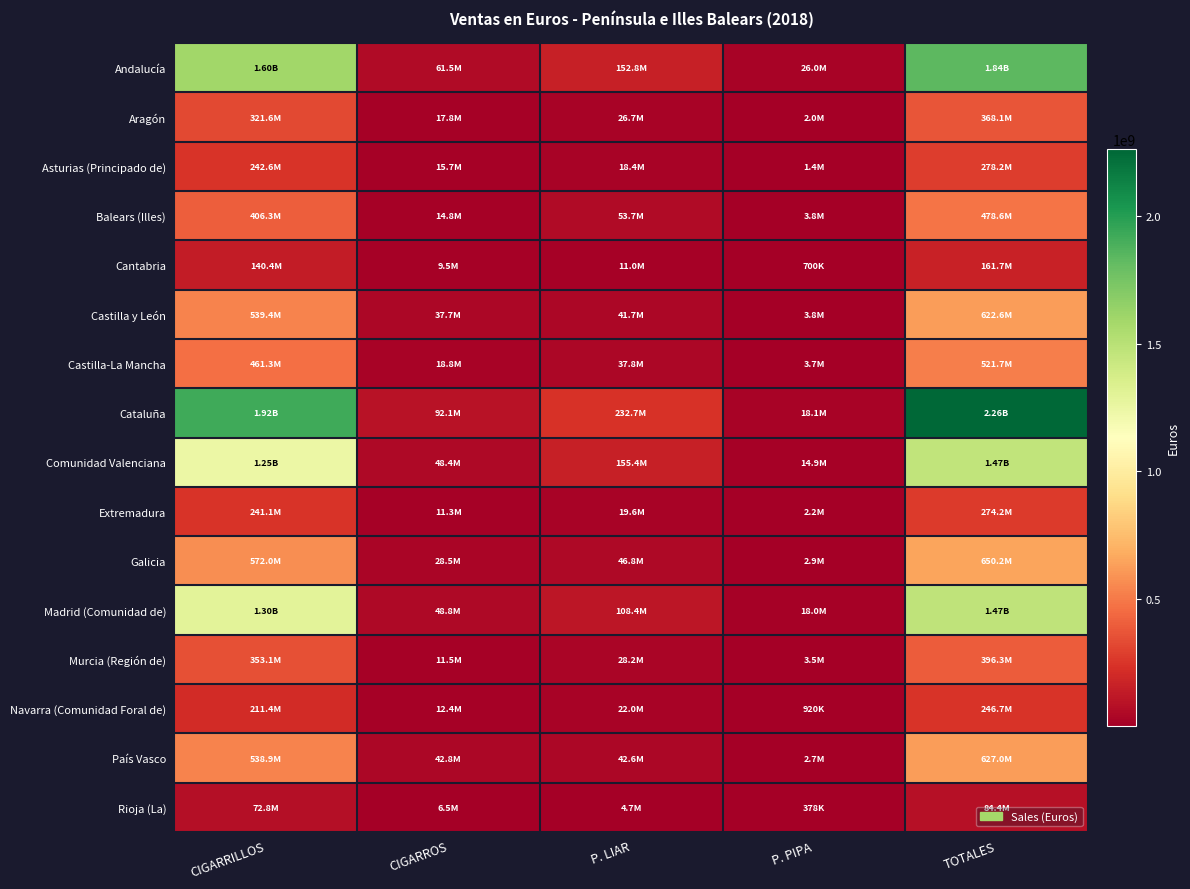

Reading right to left, transcribe all the data shown in this chart.

Andalucía: TOTALES=1839657868.0	P. PIPA=26031250.6	P. LIAR=152828472.2	CIGARROS=61471264.1	CIGARRILLOS=1599326881.6
Aragón: TOTALES=368119456.0	P. PIPA=1975295.1	P. LIAR=26731782.1	CIGARROS=17785814.5	CIGARRILLOS=321626564.5
Asturias (Principado de): TOTALES=278186850.0	P. PIPA=1423138.4	P. LIAR=18419633.9	CIGARROS=15724751.1	CIGARRILLOS=242619326.3
Balears (Illes): TOTALES=478575572.0	P. PIPA=3759448.2	P. LIAR=53654470.9	CIGARROS=14849931.9	CIGARRILLOS=406311721.0
Cantabria: TOTALES=161665199.0	P. PIPA=700446.3	P. LIAR=11003391.2	CIGARROS=9549742.8	CIGARRILLOS=140411619.0
Castilla y León: TOTALES=622572271.0	P. PIPA=3808766.4	P. LIAR=41731470.0	CIGARROS=37670925.4	CIGARRILLOS=539361109.2
Castilla-La Mancha: TOTALES=521695856.0	P. PIPA=3715020.5	P. LIAR=37823211.0	CIGARROS=18813918.3	CIGARRILLOS=461343706.3
Cataluña: TOTALES=2264274637.0	P. PIPA=18144873.6	P. LIAR=232671731.1	CIGARROS=92101863.9	CIGARRILLOS=1921356168.7
Comunidad Valenciana: TOTALES=1465219502.0	P. PIPA=14925270.1	P. LIAR=155406472.0	CIGARROS=48388617.5	CIGARRILLOS=1246499142.5
Extremadura: TOTALES=274217775.0	P. PIPA=2238164.5	P. LIAR=19551795.3	CIGARROS=11336654.7	CIGARRILLOS=241091160.1
Galicia: TOTALES=650235071.0	P. PIPA=2902805.3	P. LIAR=46837146.5	CIGARROS=28531697.1	CIGARRILLOS=571963422.5
Madrid (Comunidad de): TOTALES=1474143967.0	P. PIPA=18030201.8	P. LIAR=108430057.5	CIGARROS=48755958.2	CIGARRILLOS=1298927749.2
Murcia (Región de): TOTALES=396298780.0	P. PIPA=3527217.0	P. LIAR=28239773.5	CIGARROS=11470998.9	CIGARRILLOS=353060790.4
Navarra (Comunidad Foral de): TOTALES=246698326.0	P. PIPA=919676.7	P. LIAR=21969699.9	CIGARROS=12425679.0	CIGARRILLOS=211383270.1
País Vasco: TOTALES=627024092.0	P. PIPA=2658304.0	P. LIAR=42609382.1	CIGARROS=42815739.7	CIGARRILLOS=538940665.7
Rioja (La): TOTALES=84372356.0	P. PIPA=377817.3	P. LIAR=4671758.5	CIGARROS=6549154.0	CIGARRILLOS=72773625.9